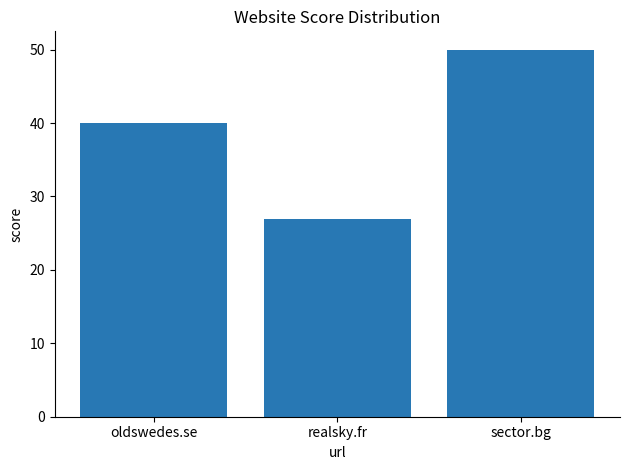

What is the sum of the values at realsky.fr and oldswedes.se?

67